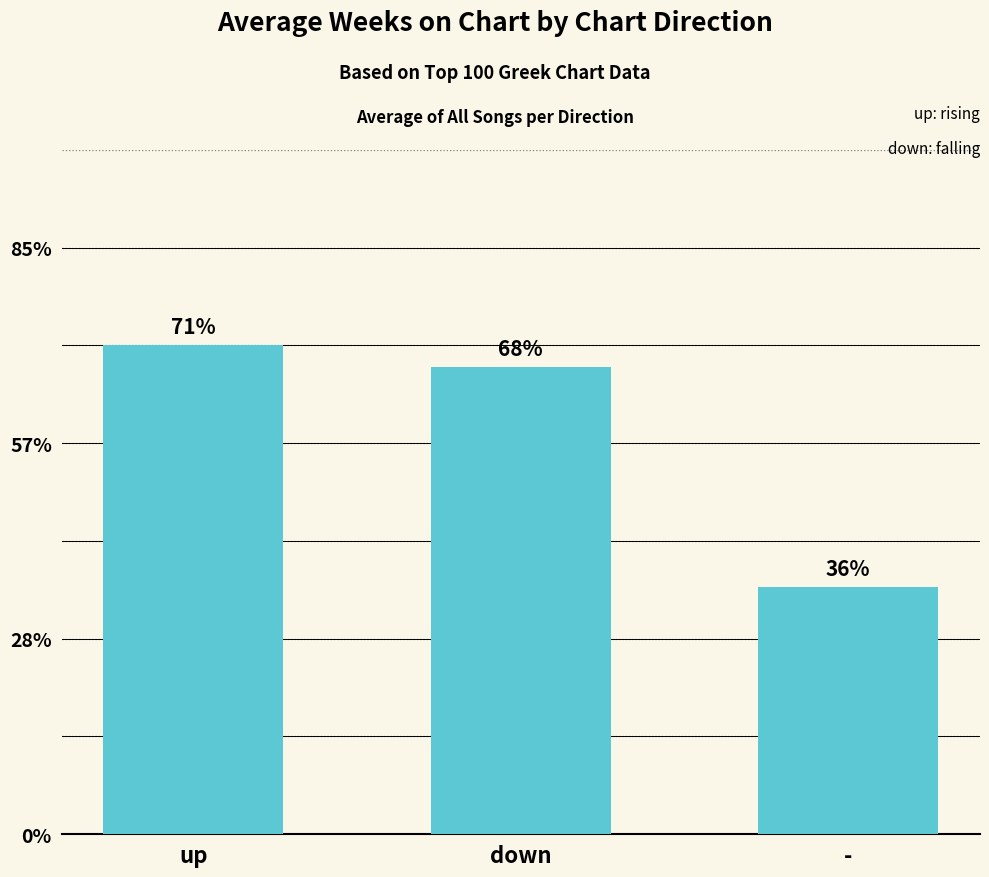

Approximately how many times larger is the value at down compared to up?

1.0